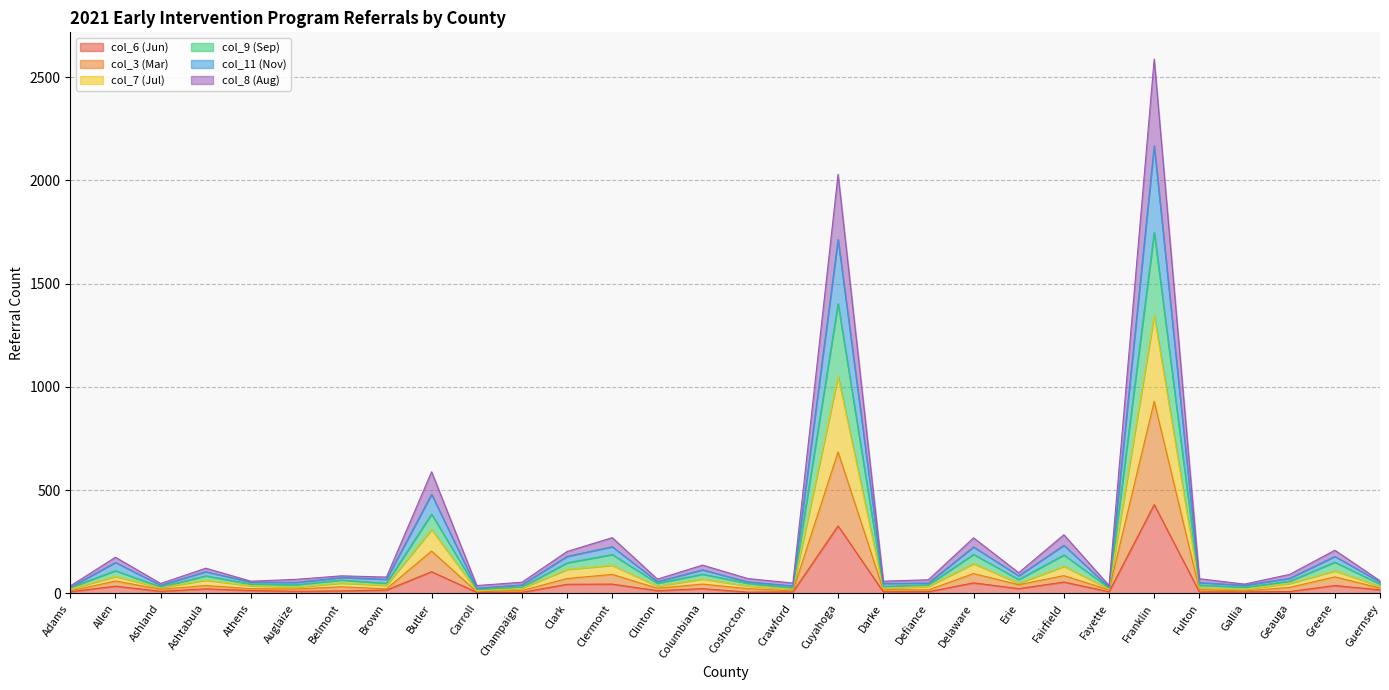

At which category is the sum across all series the highest?

Franklin